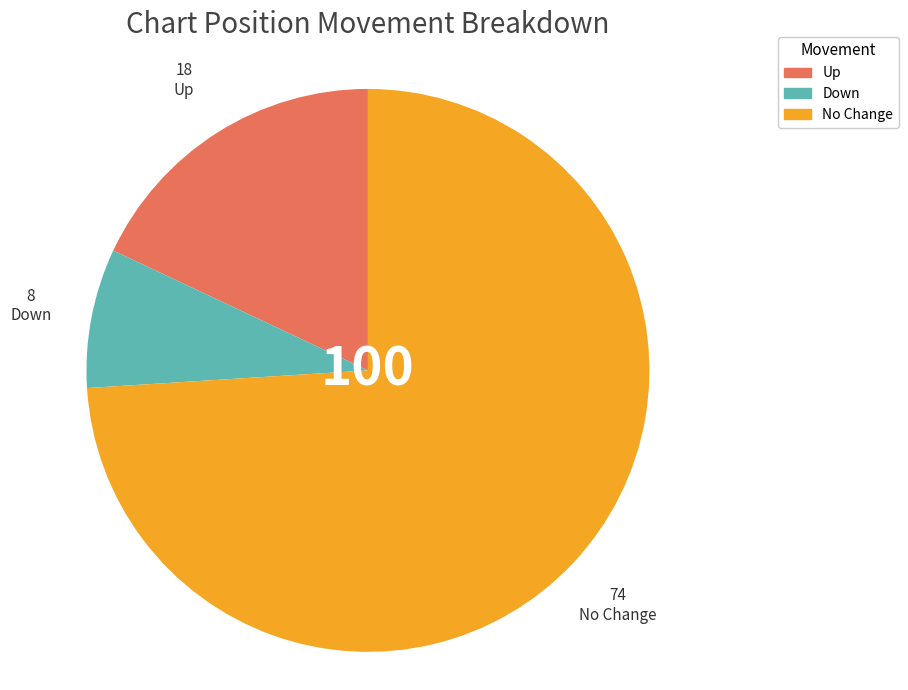

How many slices are in this pie chart?

3